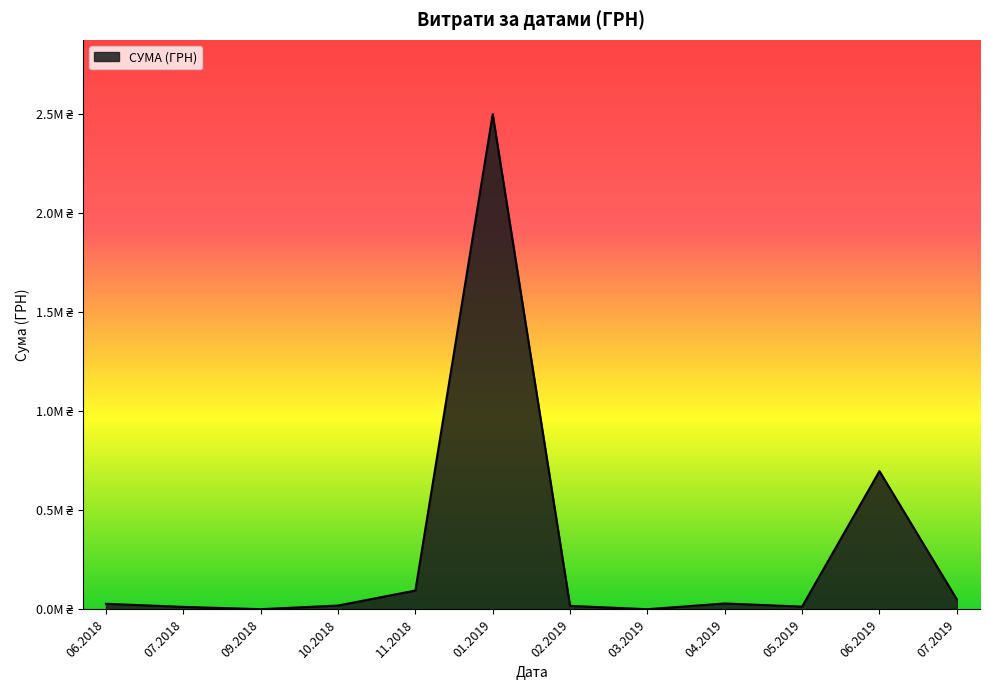

Does the chart display data point markers on the line(s)?

No